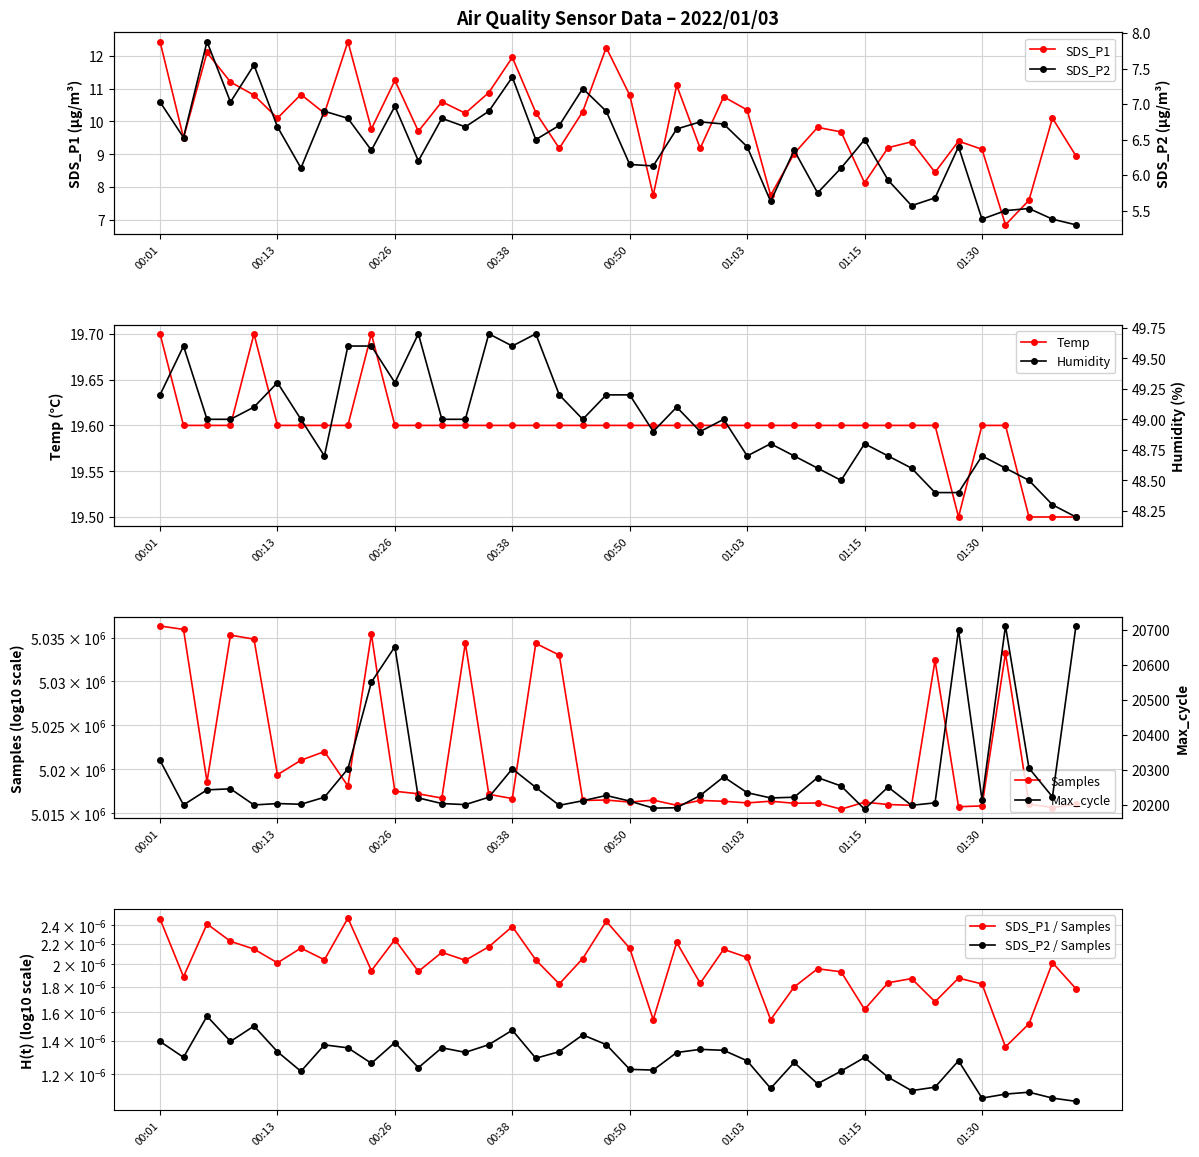

How many interior local valleys does the SDS_P1 series have?

13